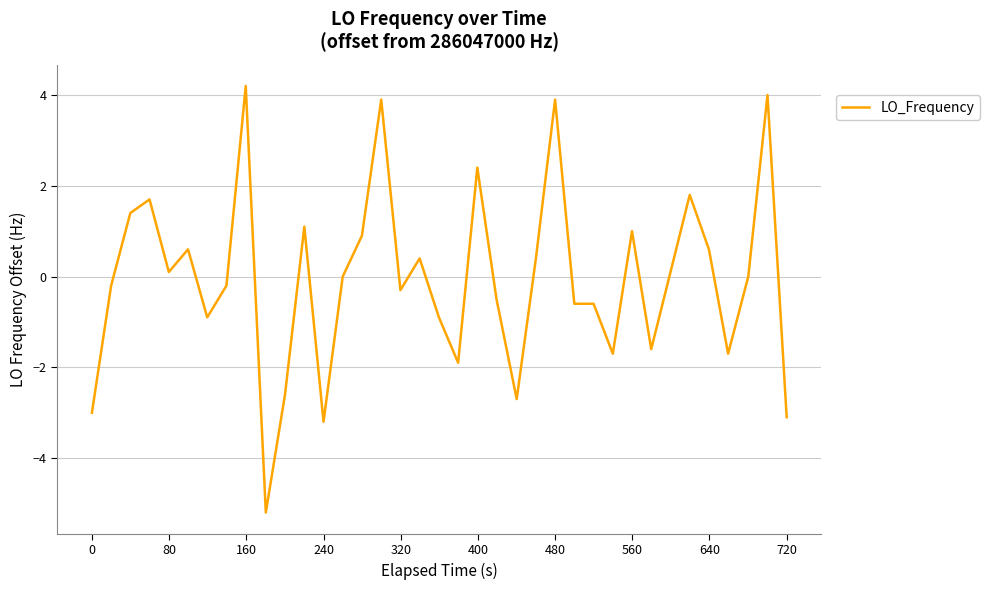

What is the minimum value shown in the chart?

-5.2